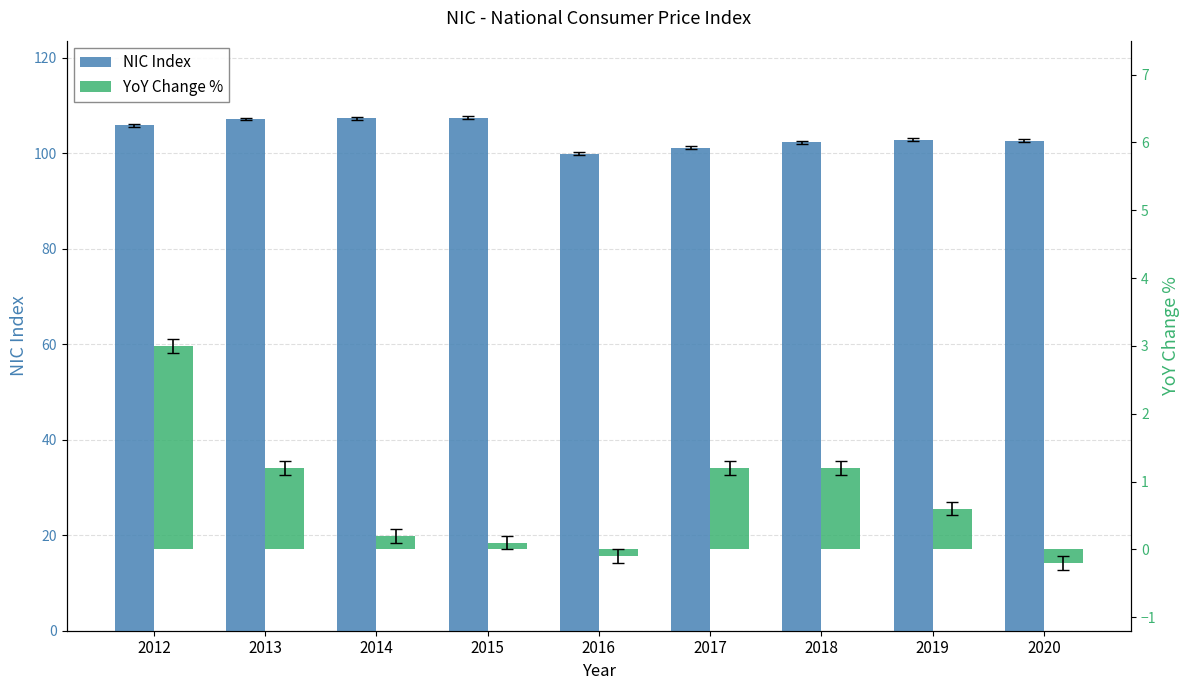

What are all the series names shown in the legend?

NIC Index, YoY Change %